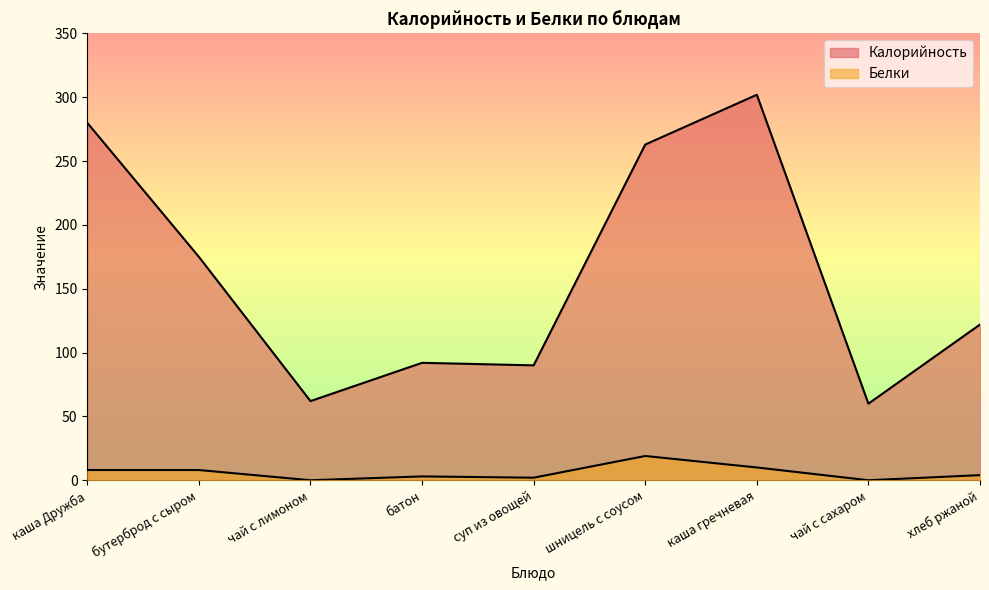

At чай с сахаром, list the series in order from smallest to largest.

Белки, Калорийность